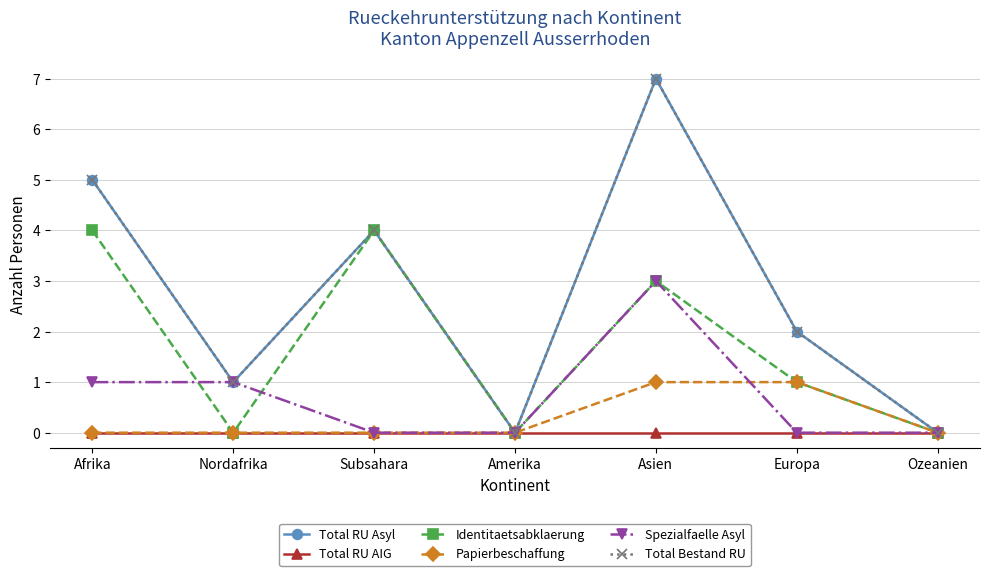

What value does the Identitaetsabklaerung series have at Afrika?

4